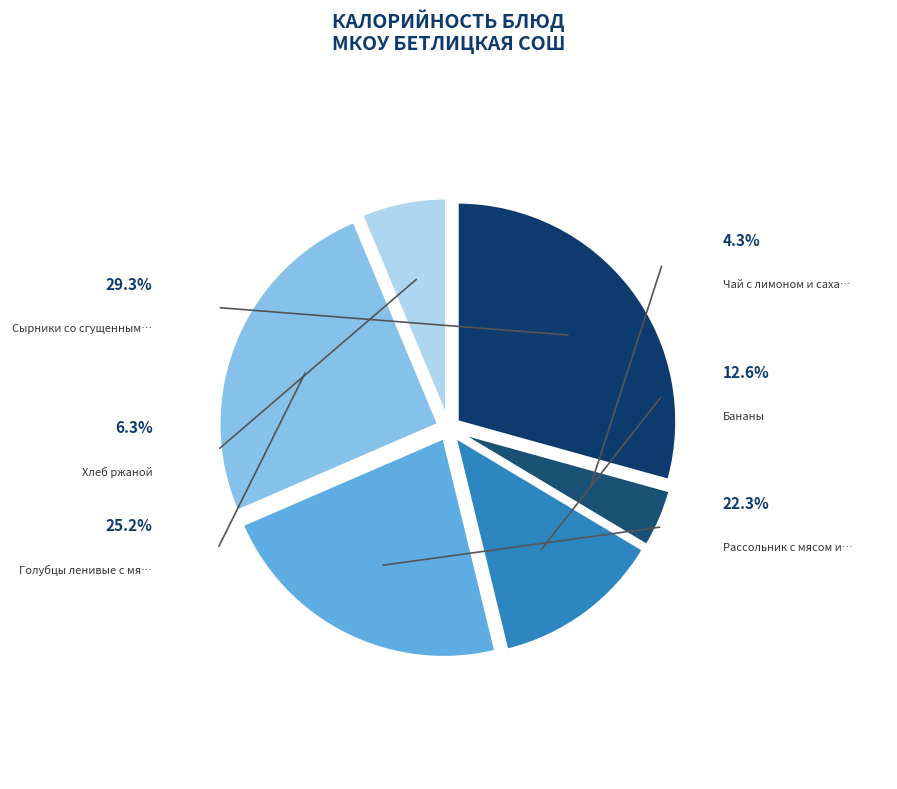

The Рассольник с мясом и сметаной slice represents 22% of the pie. True or false?

True